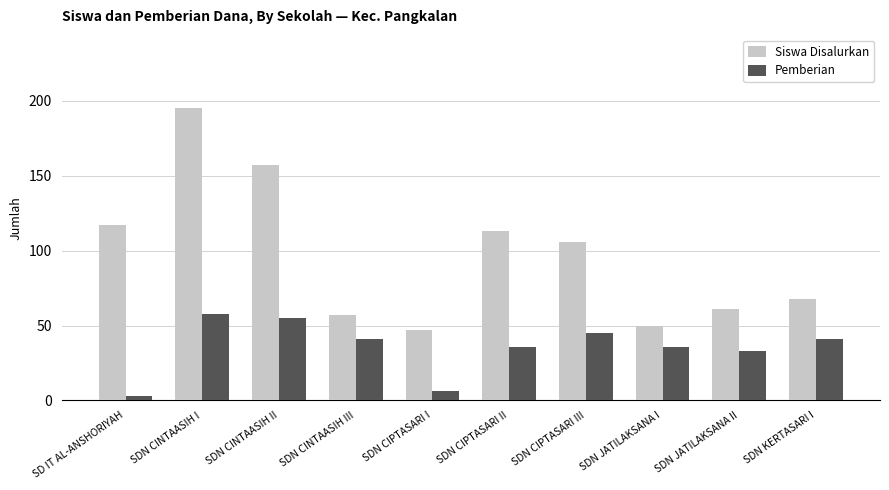

How many bars are there in total?

20